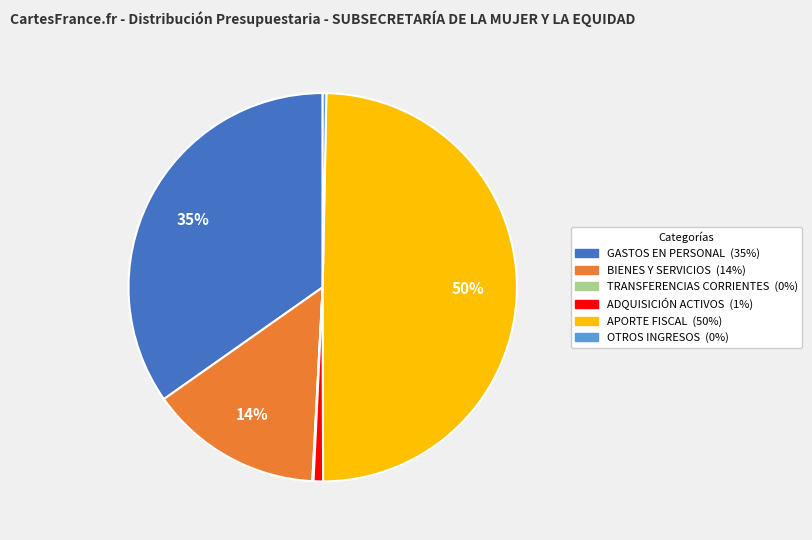

To the nearest percent, what is the difference between the largest and smallest slice percentages?

50%